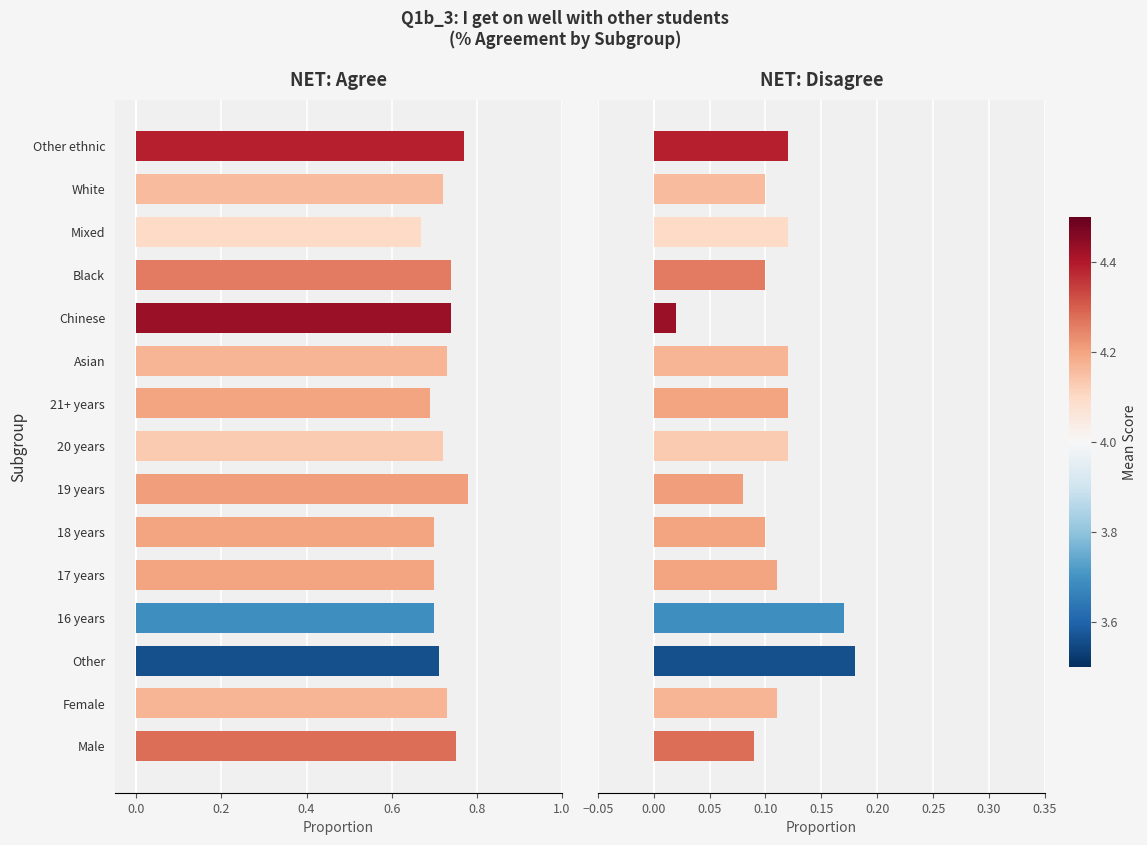

How many data points does each series have?

15